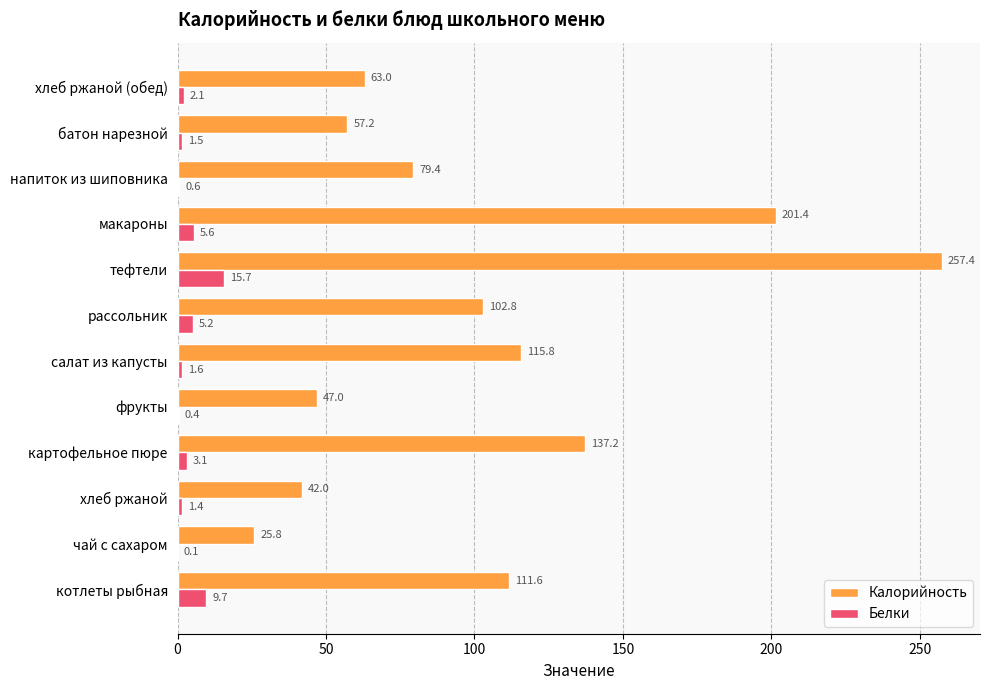

What is the maximum value shown in the chart?

257.4